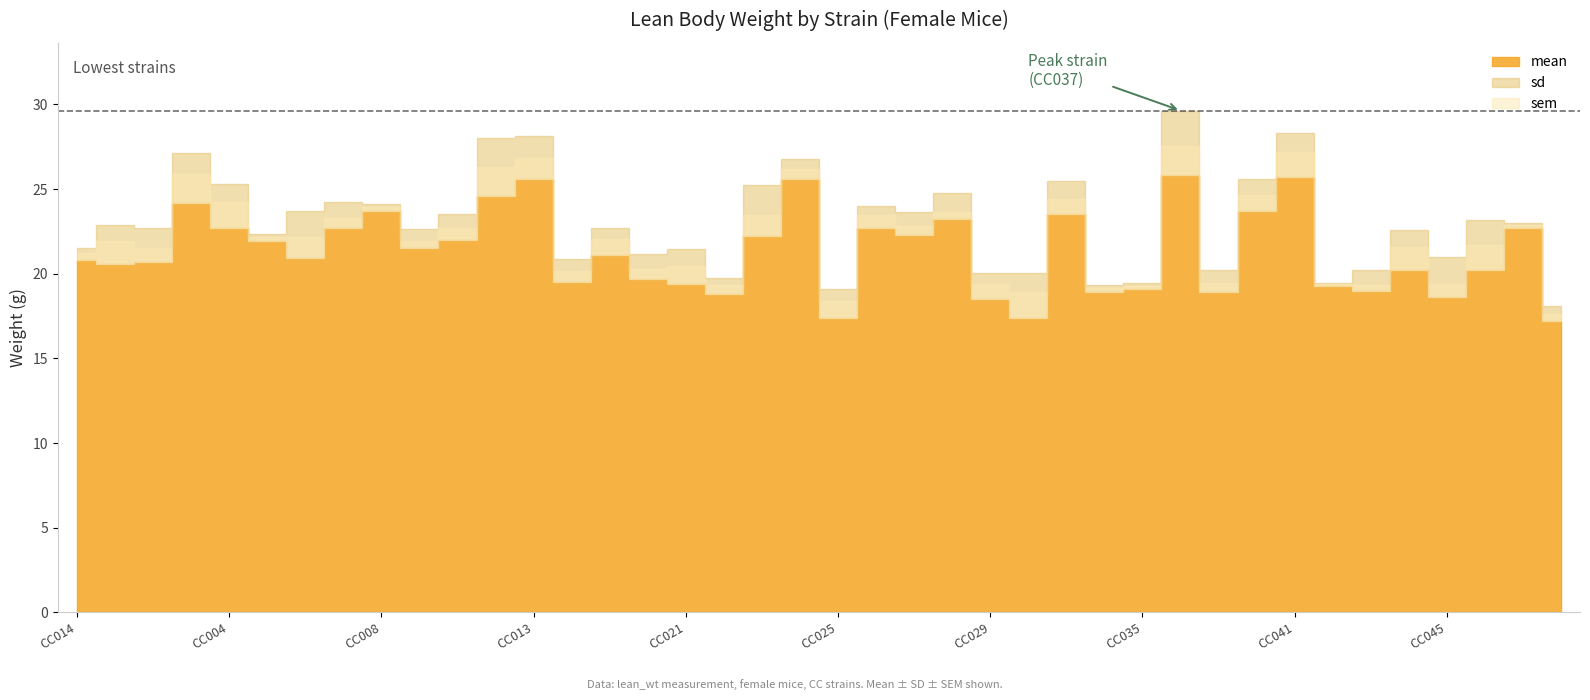

Reading left to right, list all the values displayed in this chart.

mean: 20.8	20.6	20.7	24.2	22.7	21.9	20.9	22.7	23.7	21.5	22.0	24.6	25.6	19.5	21.1	19.7	19.4	18.8	22.2	25.6	17.4	22.7	22.3	23.2	18.5	17.4	23.5	18.9	19.1	25.8	18.9	23.7	25.7	19.3	19.0	20.2	18.6	20.2	22.7	17.2
sd: 0.7	2.3	2.0	3.0	2.6	0.4	2.8	1.5	0.4	1.1	1.6	3.4	2.5	1.4	1.6	1.5	2.1	1.0	3.1	1.2	1.7	1.3	1.3	1.6	1.5	2.6	2.0	0.4	0.4	3.8	1.3	1.9	2.6	0.2	1.2	2.4	2.4	3.0	0.3	0.9
sem: 0.4	1.3	0.8	1.7	1.5	0.3	1.3	0.6	0.2	0.4	0.7	1.7	1.2	0.7	0.9	0.6	1.0	0.6	1.2	0.6	1.0	0.7	0.5	0.4	0.9	1.5	0.9	0.2	0.2	1.7	0.5	1.0	1.5	0.1	0.3	1.4	0.8	1.5	0.2	0.4